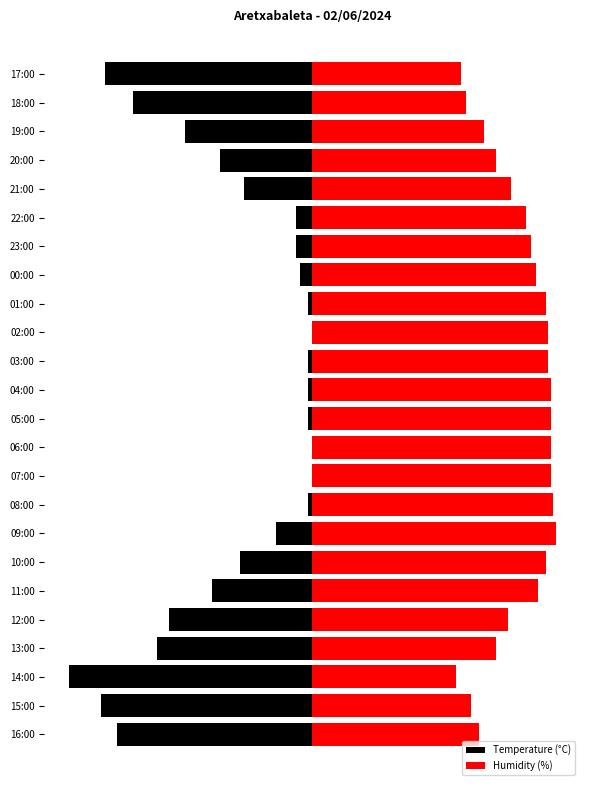

Rank the series by their maximum value, from lowest to highest.

Temperature (°C), Humidity (%)